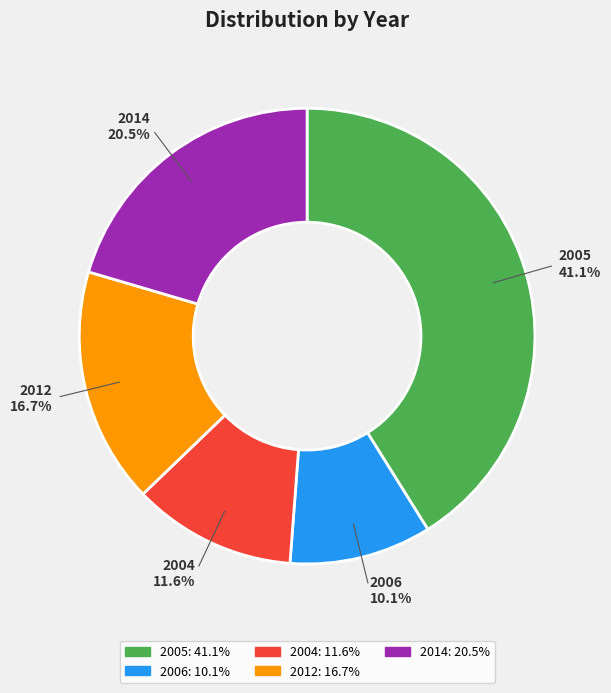

Is there any slice that represents more than half of the pie?

No